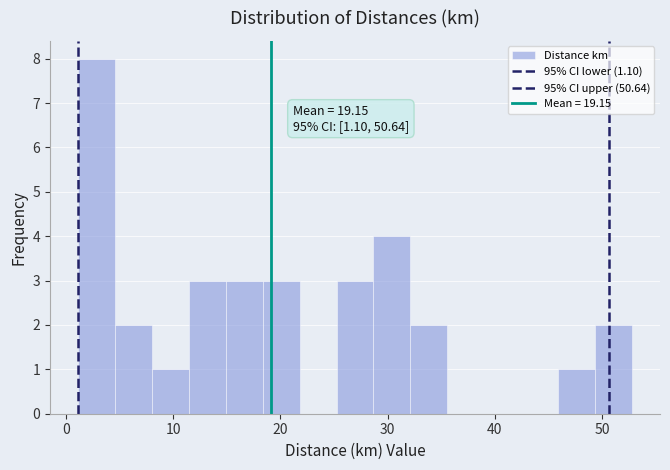

Read against the x-axis, roughly where is the centre of the tallest bar?

3